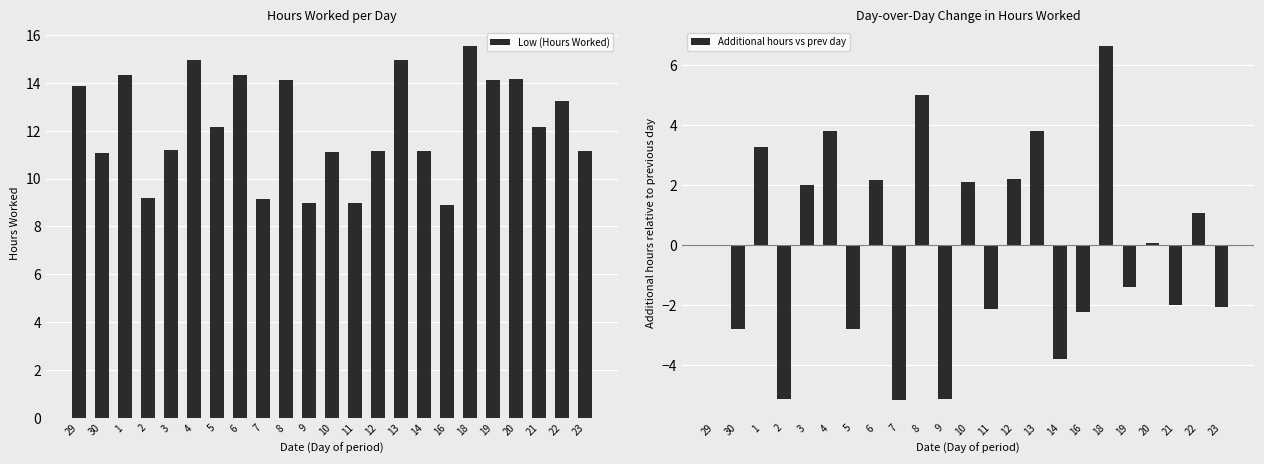

What is the value of the Low (Hours Worked) bar at the 8th from the left?

14.3